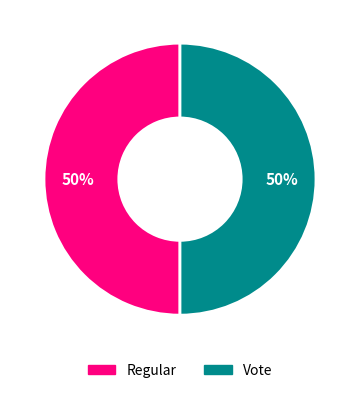

Approximately how many times larger is the value at Vote compared to Regular?

1.0